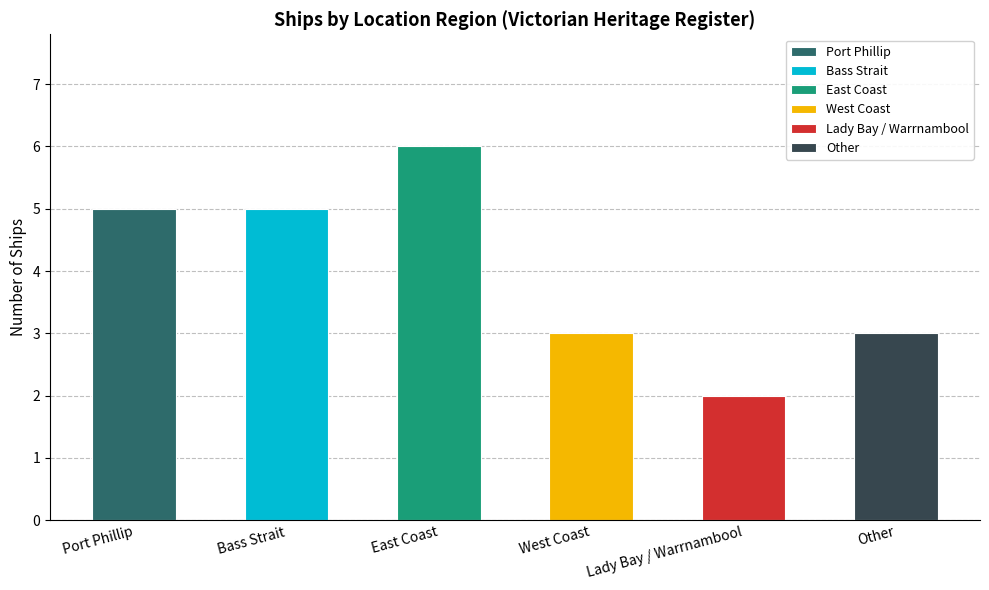

What is the difference between the maximum and minimum values?

4